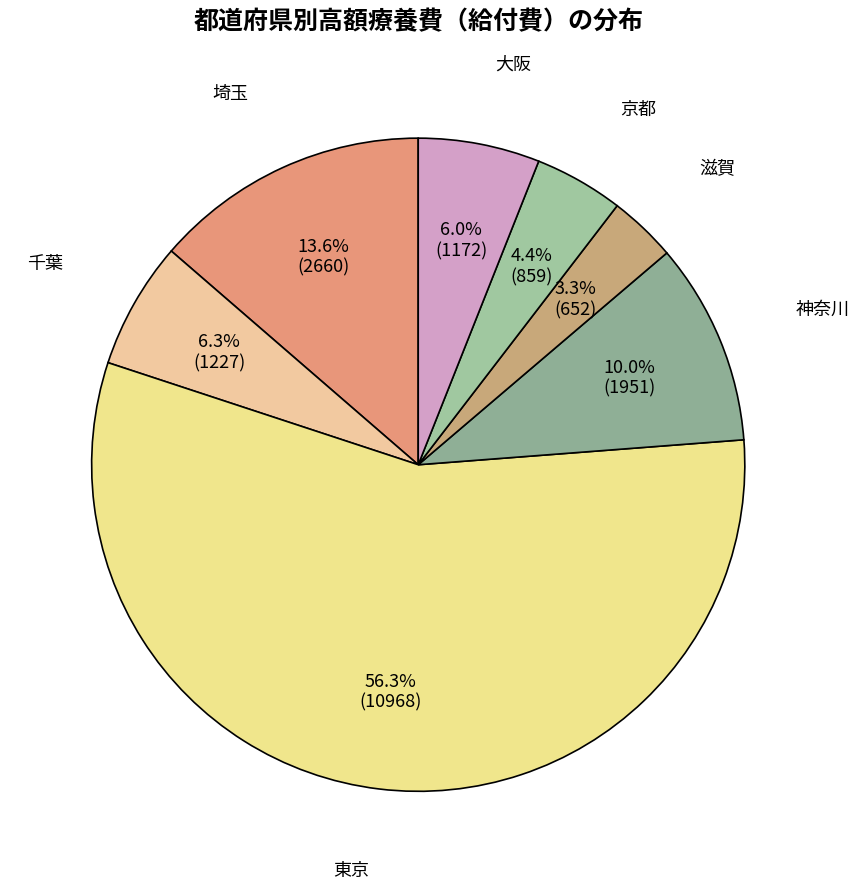

What percentage is the 京都 slice, to the nearest percent?

4%